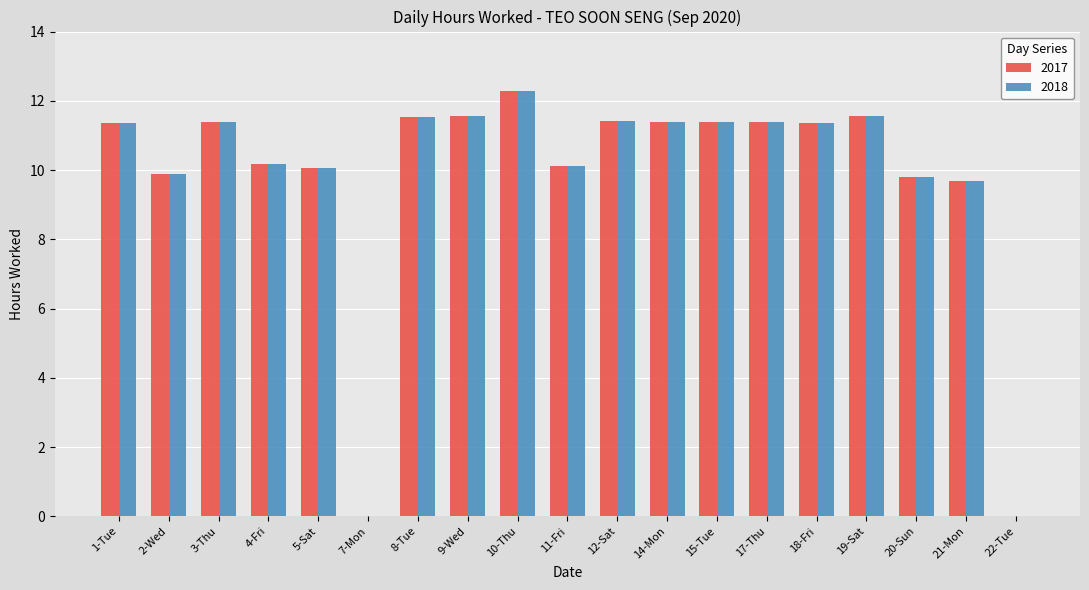

Where does the 2018 series first go above 11?

1-Tue